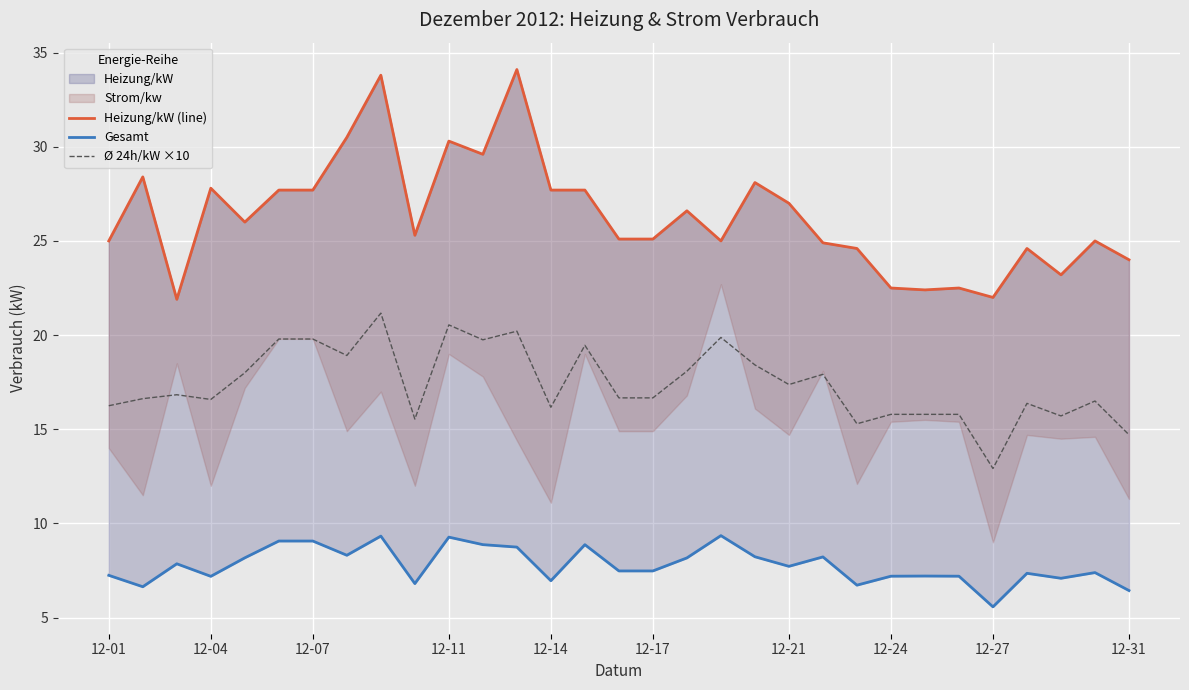

The Ø 24h/kW ×10 series shows 19.8 at 11. True or false?

True